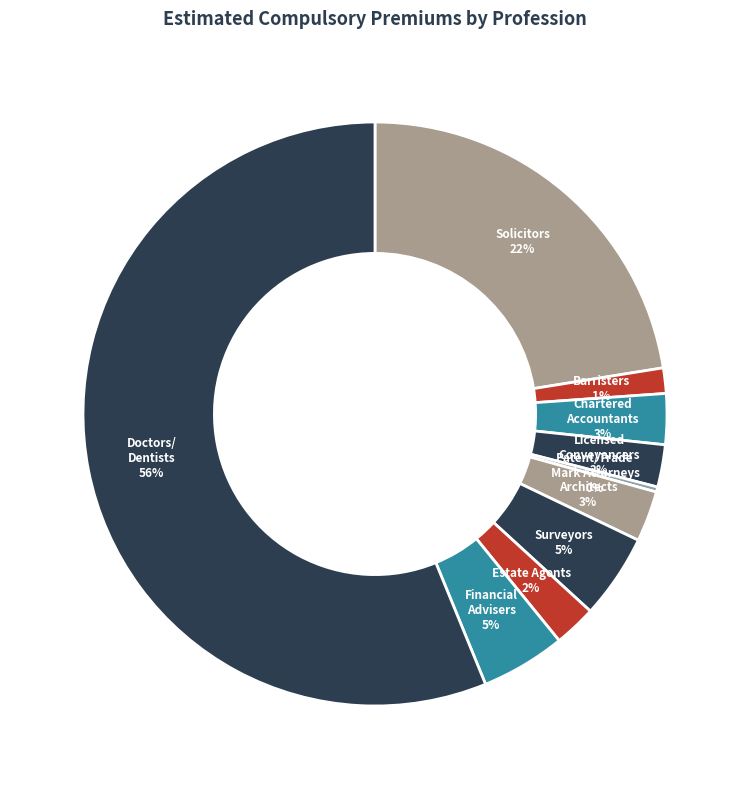

Which category has the biggest portion of the pie?

Doctors/ Dentists